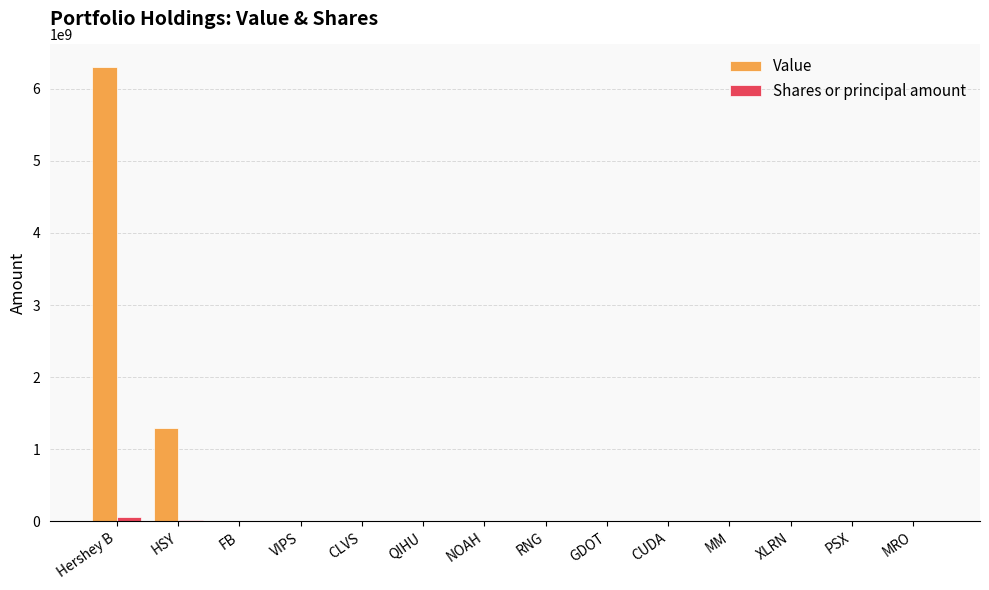

Which label corresponds to the largest value in the chart?

Hershey B